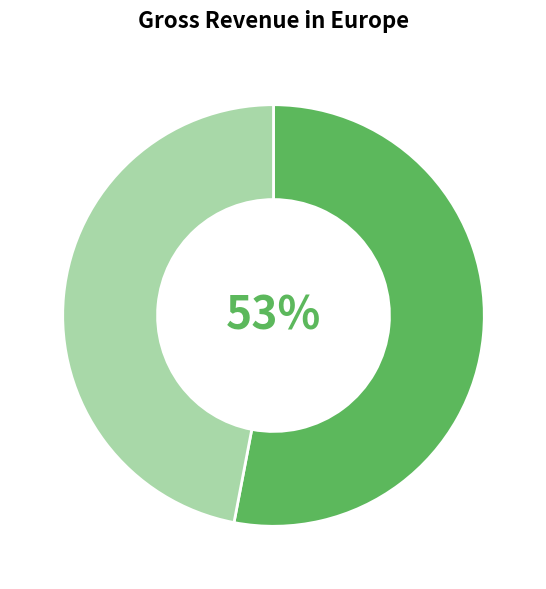

To the nearest percent, what is the average slice percentage?

50%